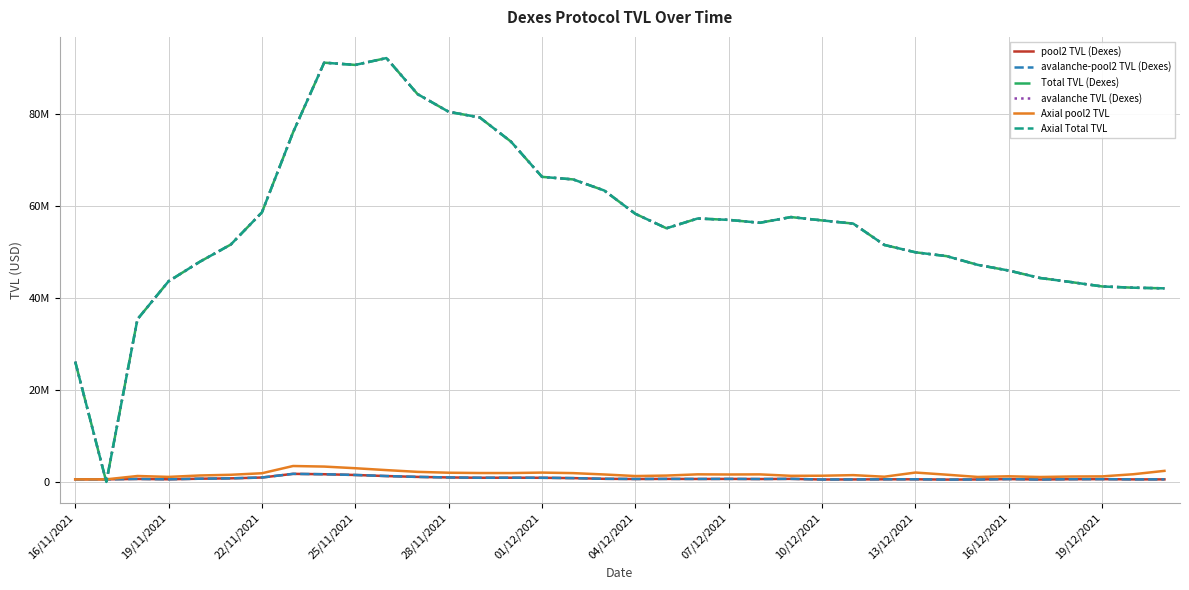

Rank the series by their maximum value, from highest to lowest.

Total TVL (Dexes), avalanche TVL (Dexes), Axial Total TVL, Axial pool2 TVL, pool2 TVL (Dexes), avalanche-pool2 TVL (Dexes)